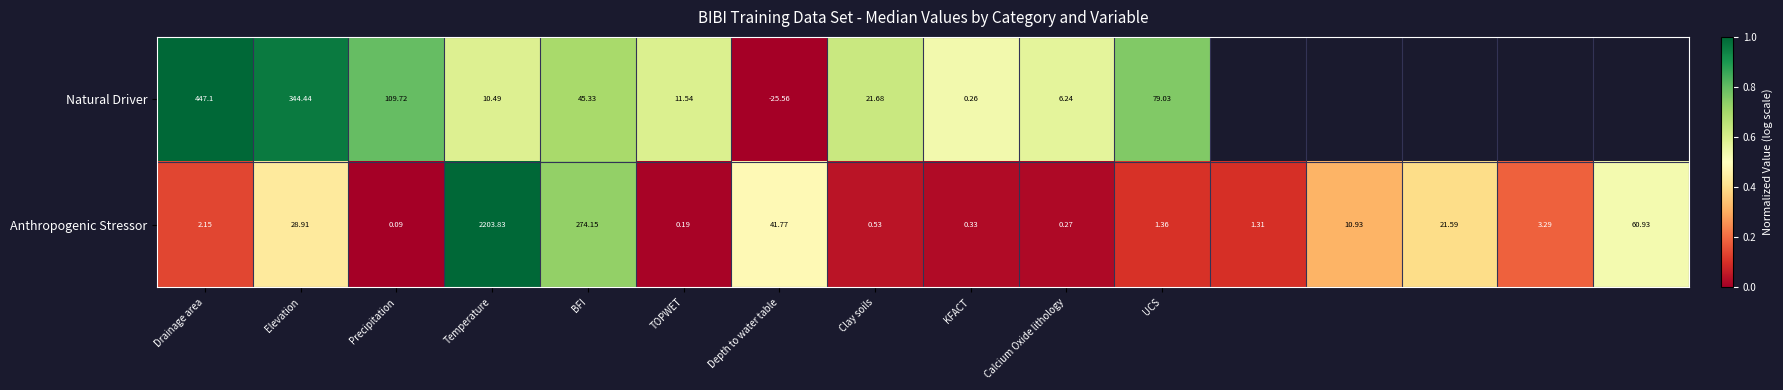

At Elevation, list the series in order from largest to smallest.

Natural Driver, Anthropogenic Stressor